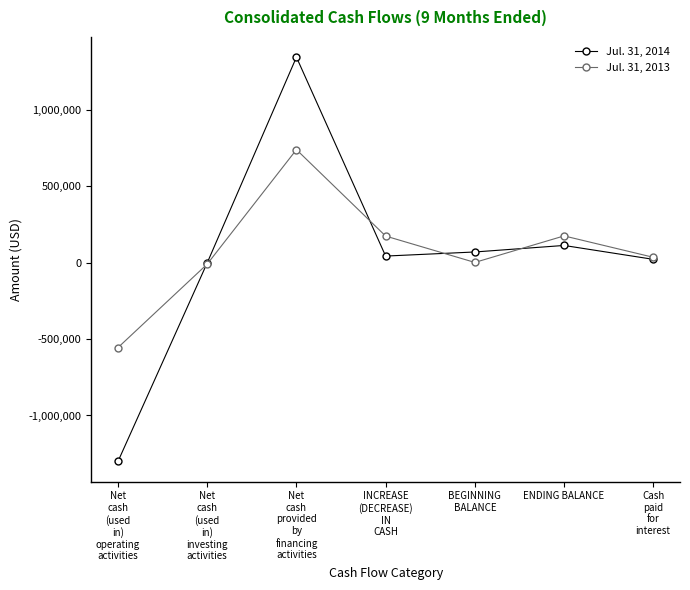

What is the spread (max minus min) of values at ENDING BALANCE?

62466